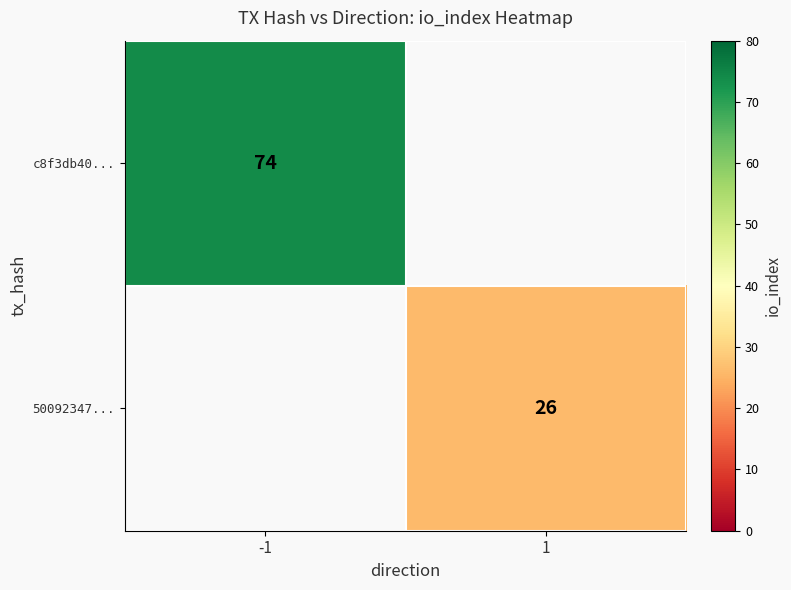

True or false: 50092347... has a value of 26 at 1.

True